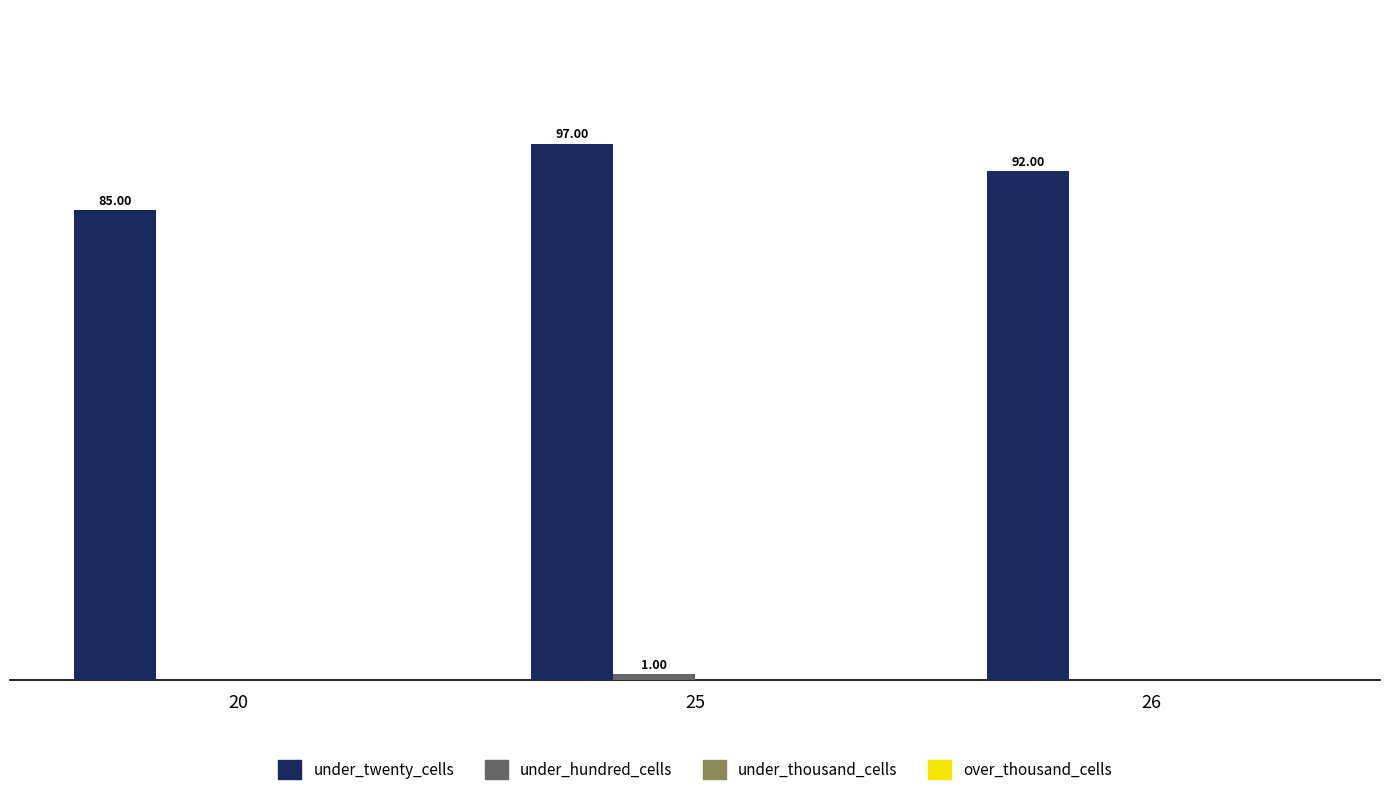

Between 20 and 26, which series saw the biggest shift?

under_twenty_cells